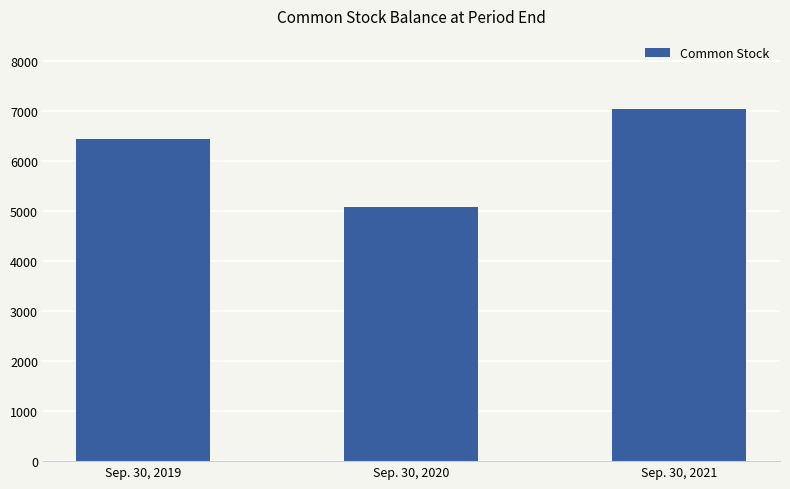

What is the approximate value at Sep. 30, 2021, to the nearest 50?

7050